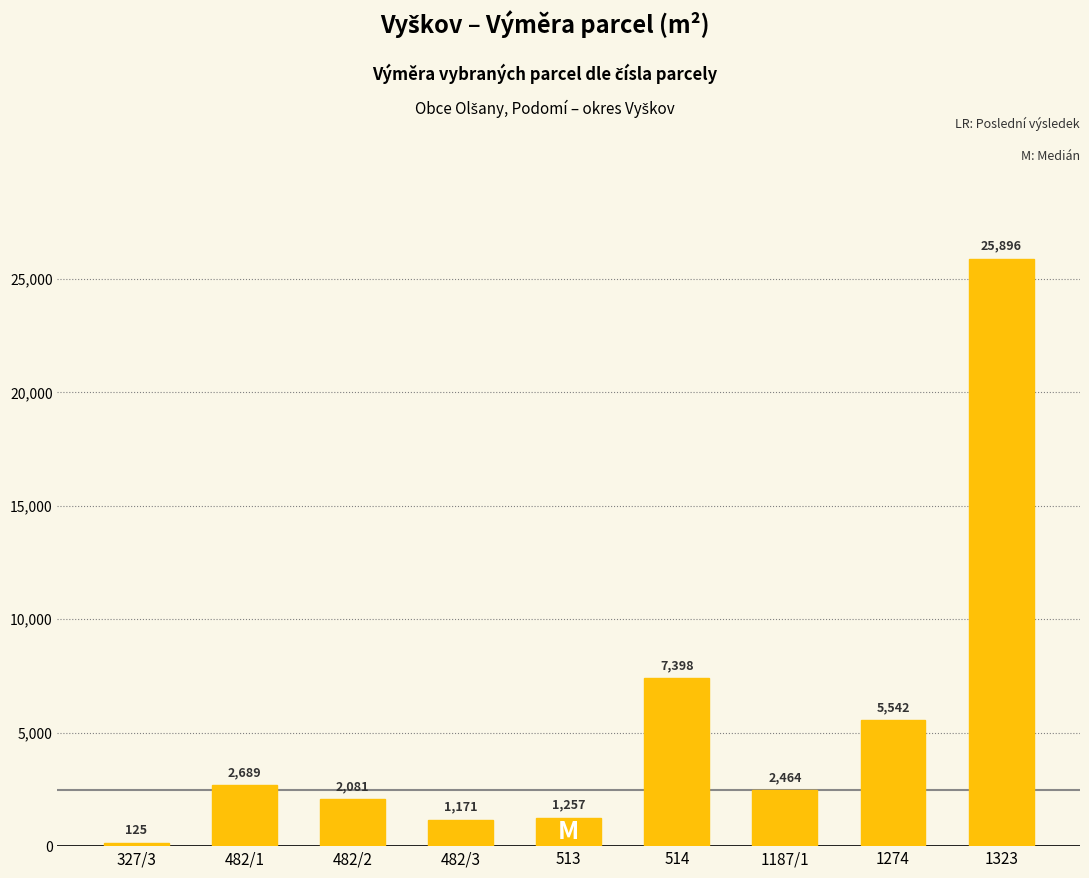

Rank the categories by value from lowest to highest.

327/3, 482/3, 513, 482/2, 1187/1, 482/1, 1274, 514, 1323